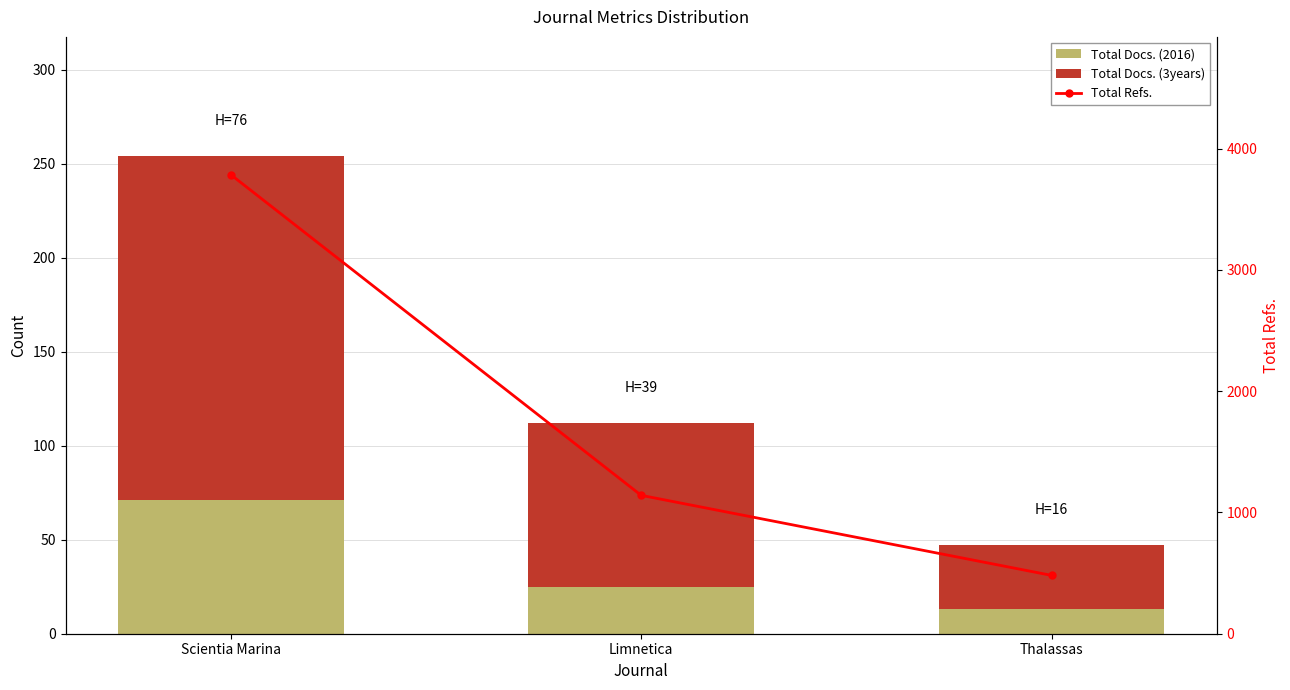

What is the minimum value for Total Docs. (3years)?

34